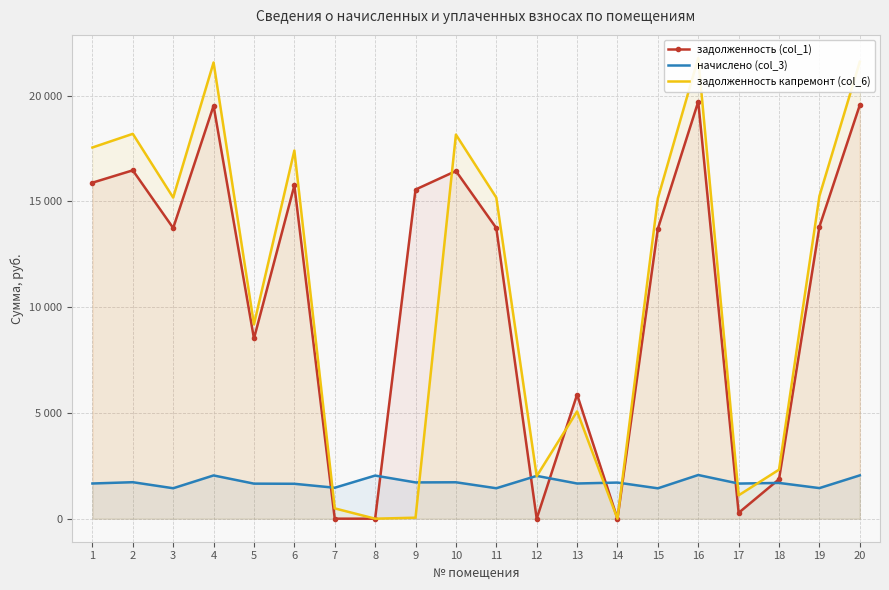

Which category has the lowest value in the задолженность капремонт (col_6) series?

8